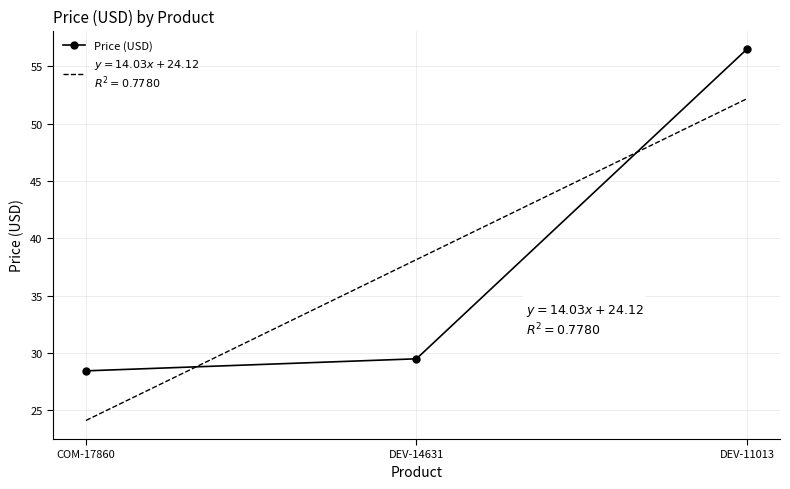

What is the value of the 3rd point from the left?

56.5